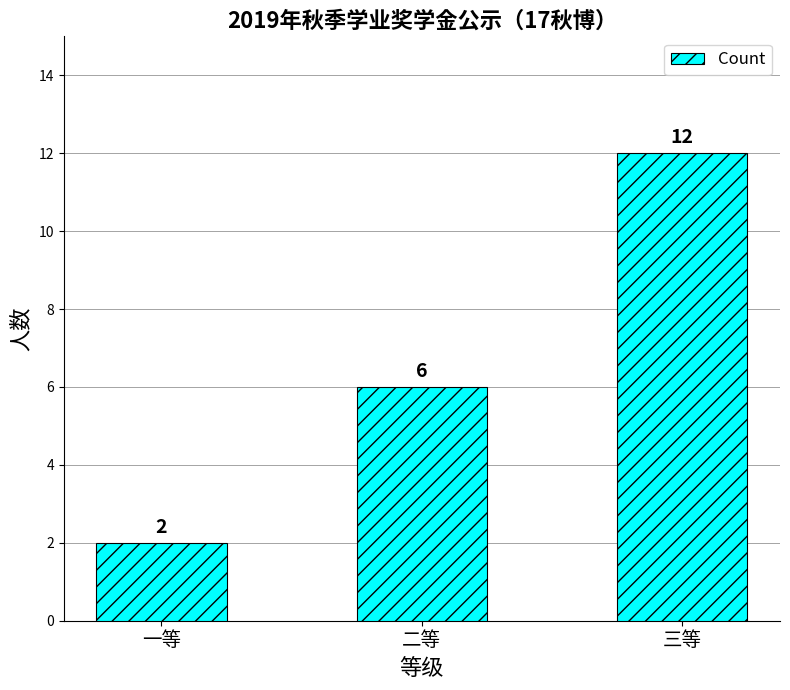

Reading left to right, extract all data points from this chart.

2	6	12